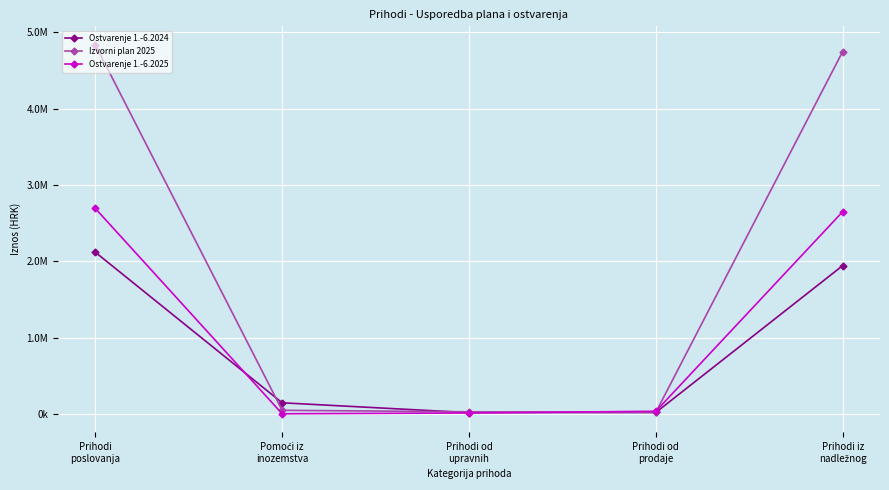

What is the difference between the maximum and minimum values in the Ostvarenje 1.-6.2024 series?

2102951.1